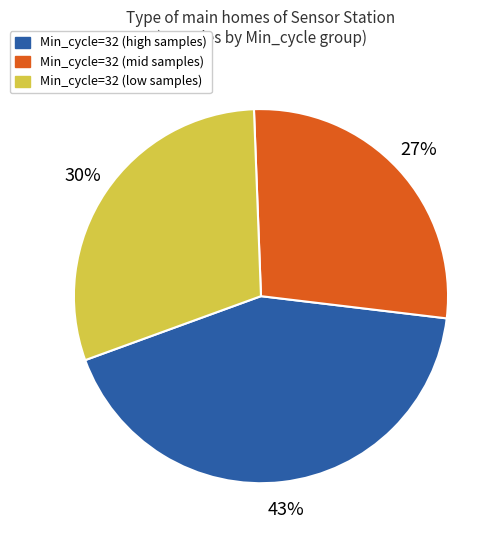

To the nearest percent, what portion does Min_cycle=32 (low samples) represent?

30%